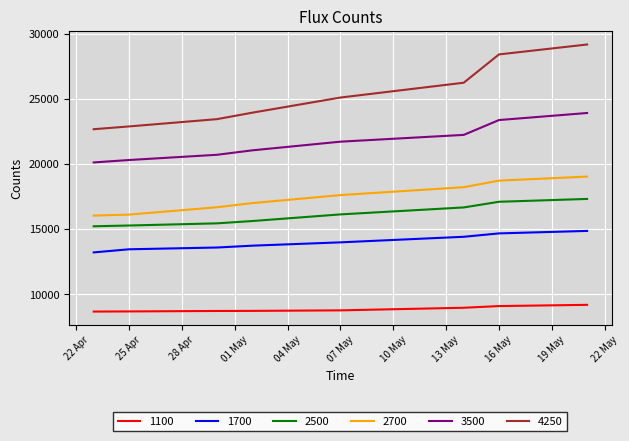

How many lines are shown in the chart?

6